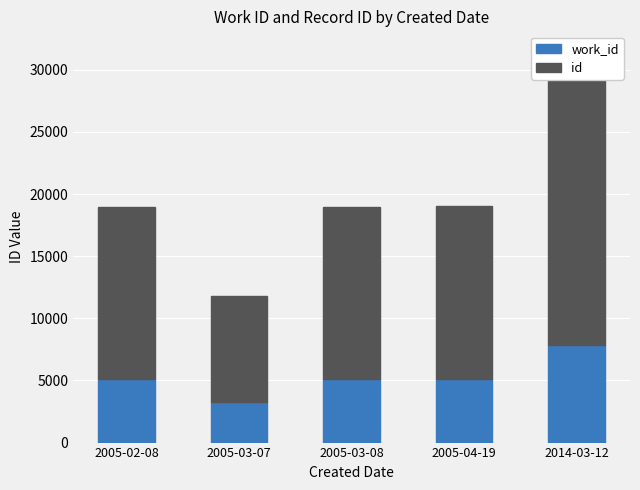

What is the difference between the maximum and minimum values in the id series?

15143